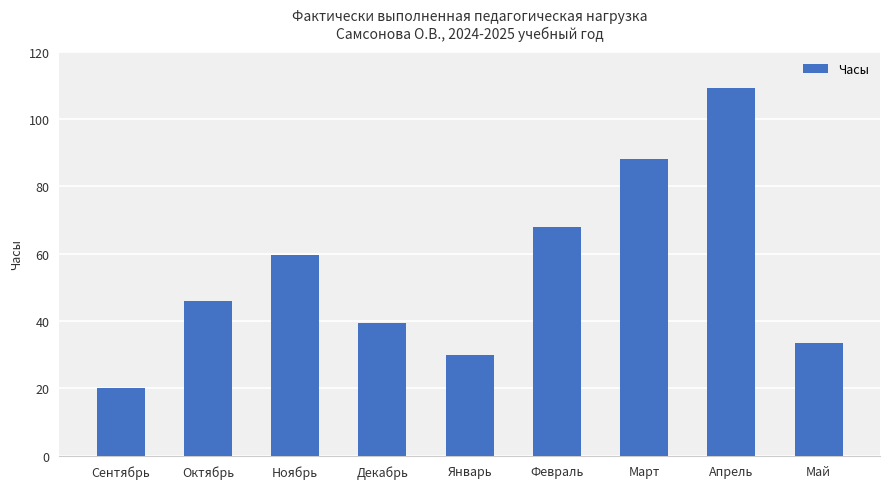

What is the change in value from Октябрь to Декабрь?

-6.6